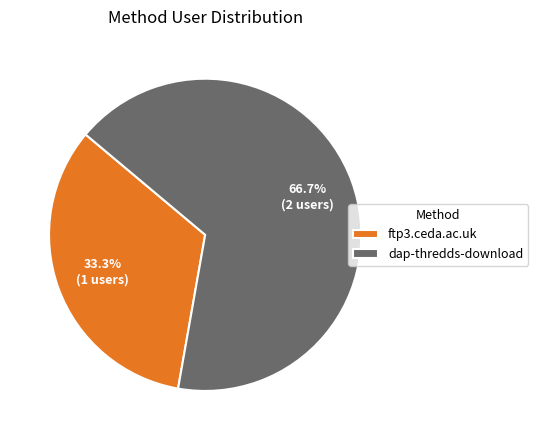

How many segments does this pie chart have?

2